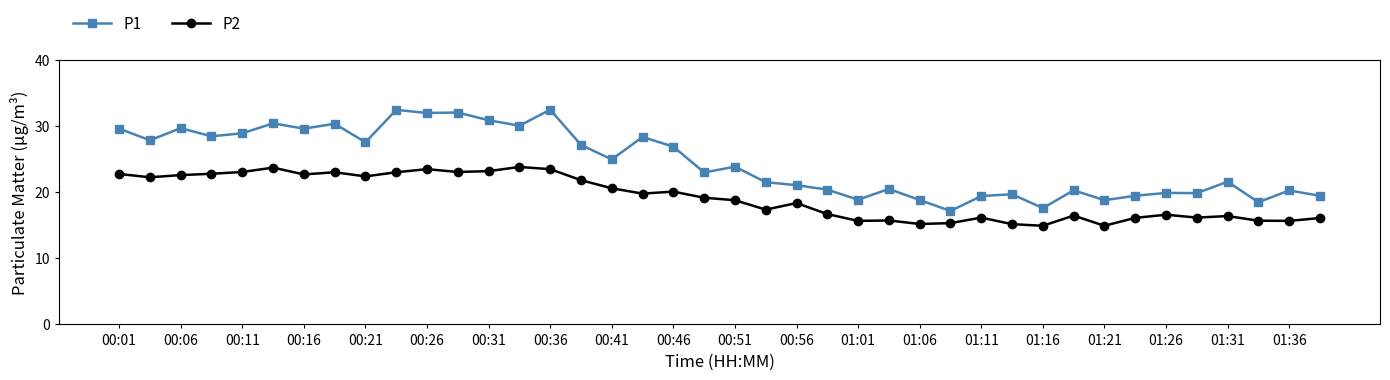

What is the smallest value displayed?

14.9